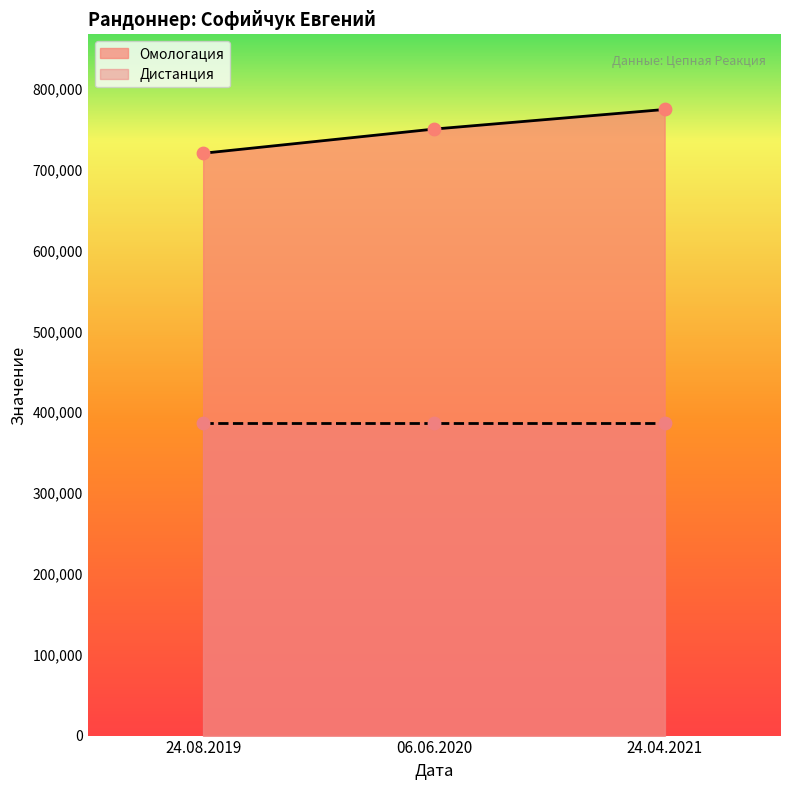

Which has a higher value, 24.08.2019 or 24.04.2021?

24.04.2021